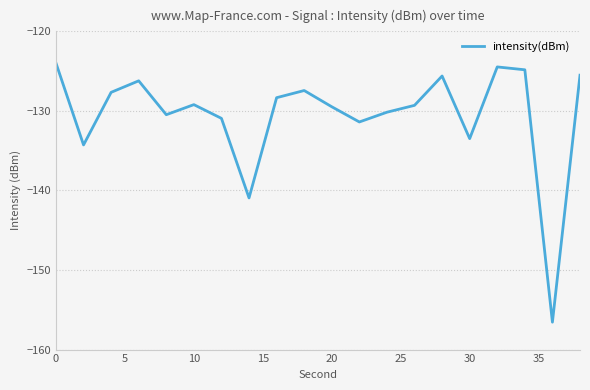

What is the greatest value displayed?

-124.0